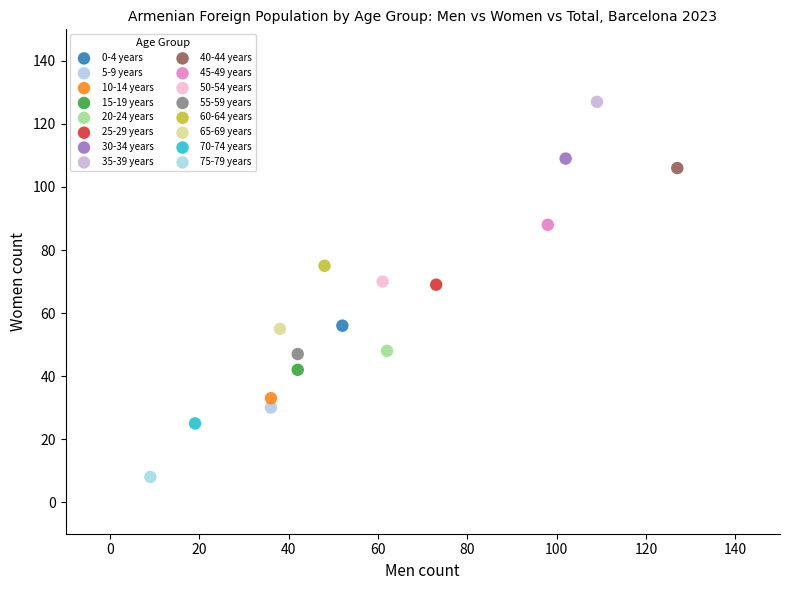

Which series reaches the minimum Y coordinate?

75-79 years